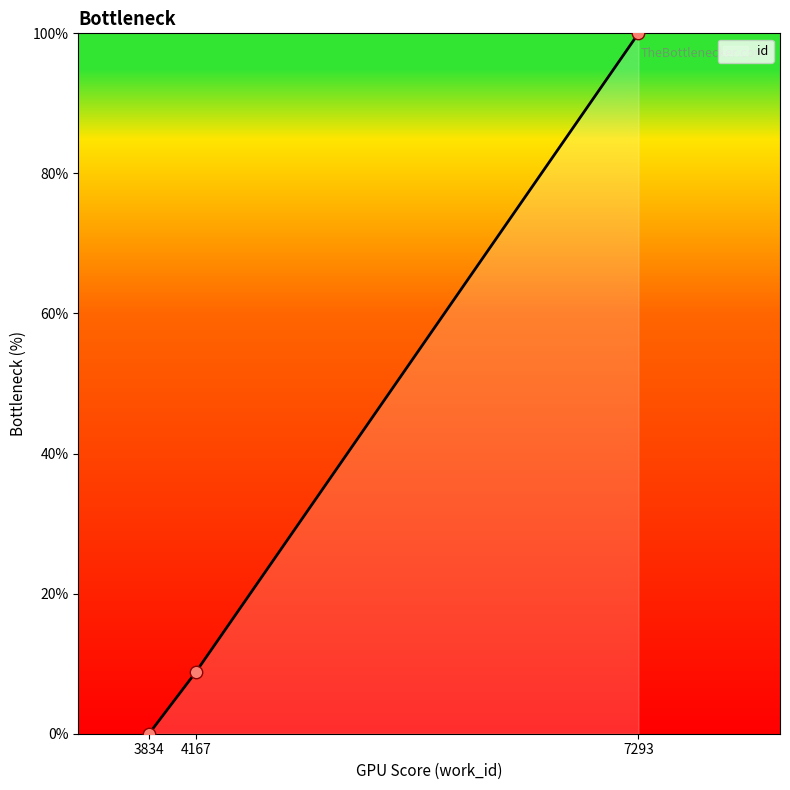

What is the change in value from 3834 to 7293?

+100.0